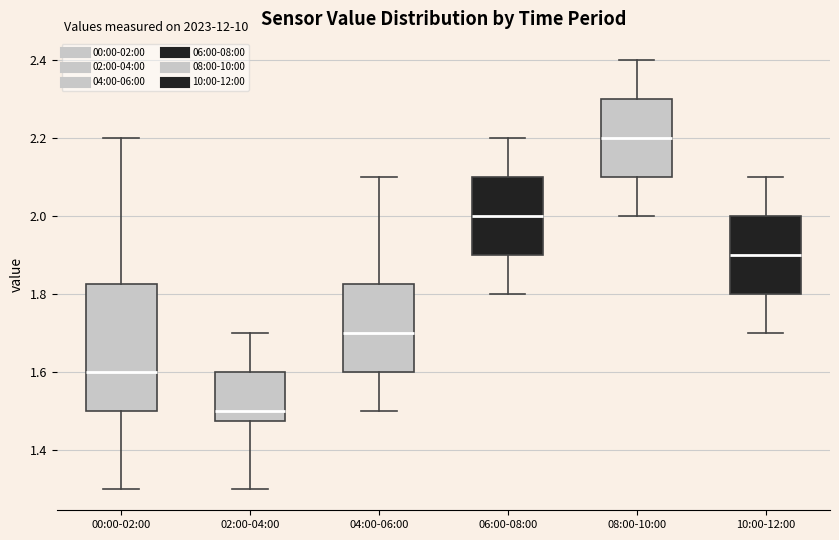

Reading left to right, transcribe this box plot: for each box, give where its median line is, the range the box spans, and where its two whiskers end, as read against the y-axis. The values are not printed on the chart, so give them approximately, as read against the axis.

00:00-02:00: median 1.60, box 1.50 to 1.82, whiskers 1.30 to 2.20
02:00-04:00: median 1.50, box 1.48 to 1.60, whiskers 1.30 to 1.70
04:00-06:00: median 1.70, box 1.60 to 1.82, whiskers 1.50 to 2.10
06:00-08:00: median 2.00, box 1.90 to 2.10, whiskers 1.80 to 2.20
08:00-10:00: median 2.20, box 2.10 to 2.30, whiskers 2.00 to 2.40
10:00-12:00: median 1.90, box 1.80 to 2.00, whiskers 1.70 to 2.10